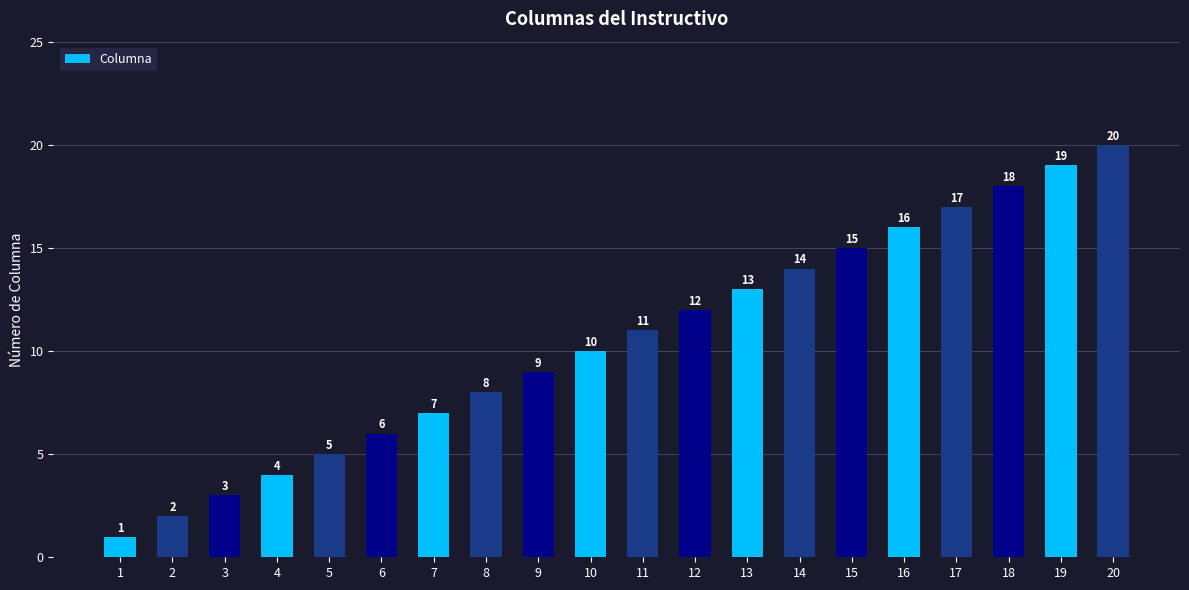

Rank the categories by value from highest to lowest.

20, 19, 18, 17, 16, 15, 14, 13, 12, 11, 10, 9, 8, 7, 6, 5, 4, 3, 2, 1